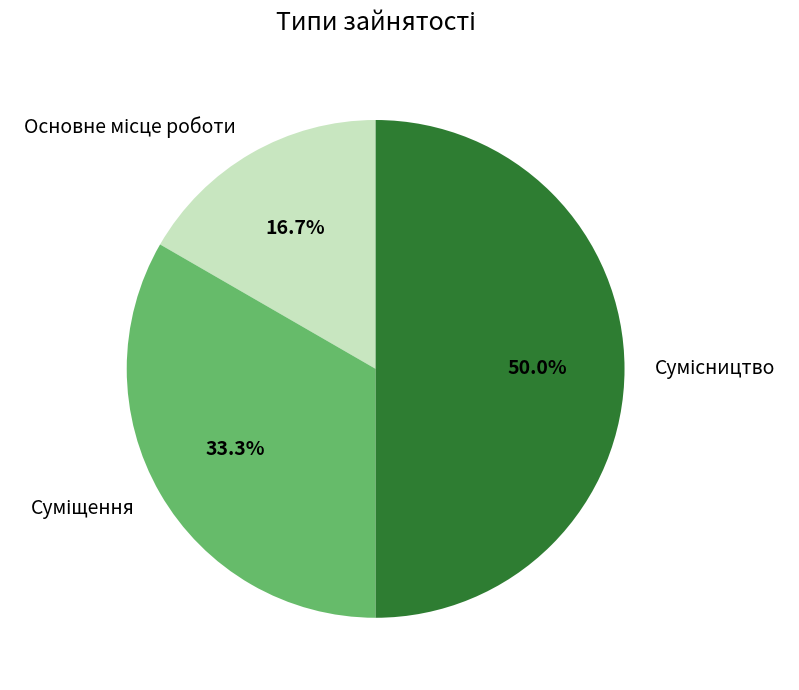

To the nearest percent, what is the difference between the largest and smallest slice percentages?

33%